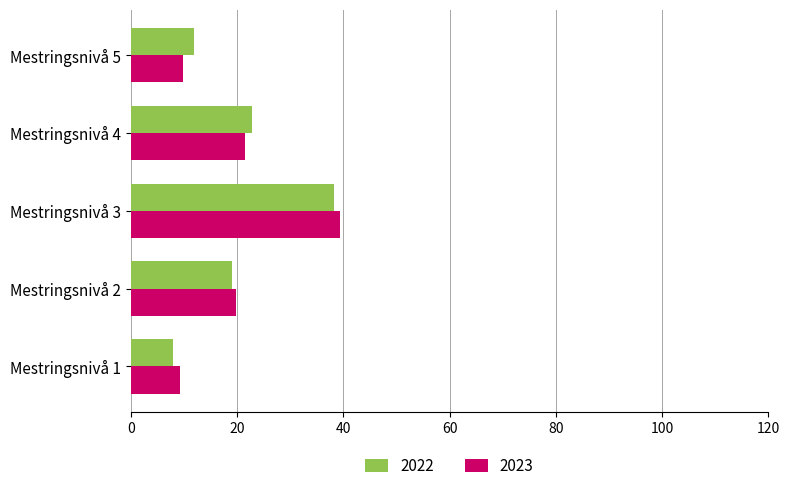

What is the difference between the 2022 values at Mestringsnivå 2 and Mestringsnivå 5?

7.2